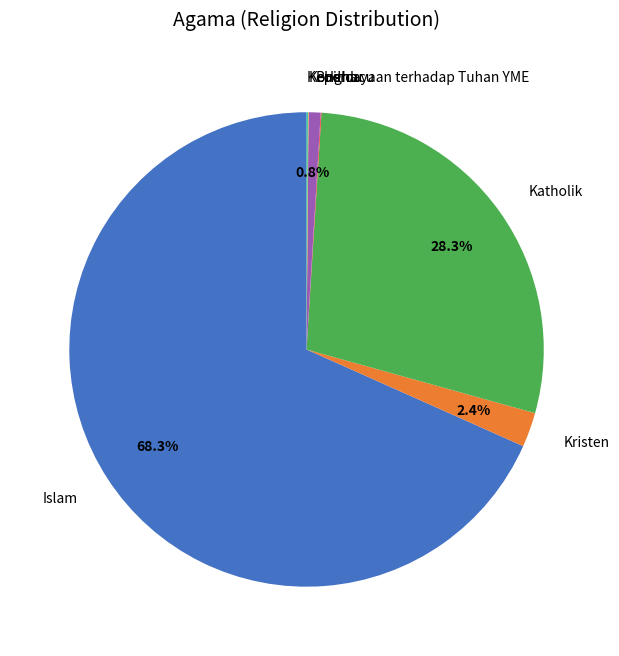

Which category has the biggest portion of the pie?

Islam